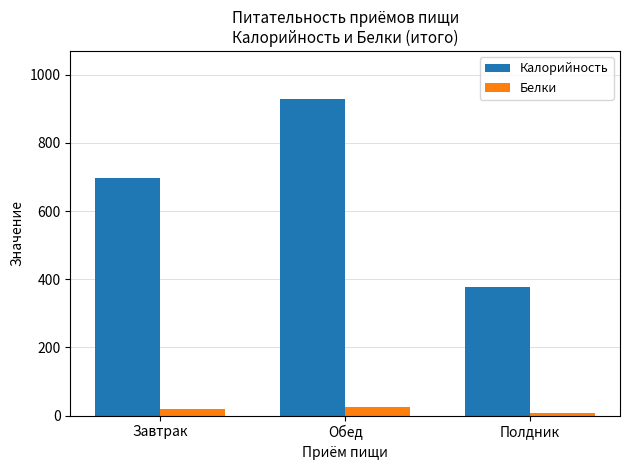

Between Обед and Полдник, which series saw the biggest shift?

Калорийность